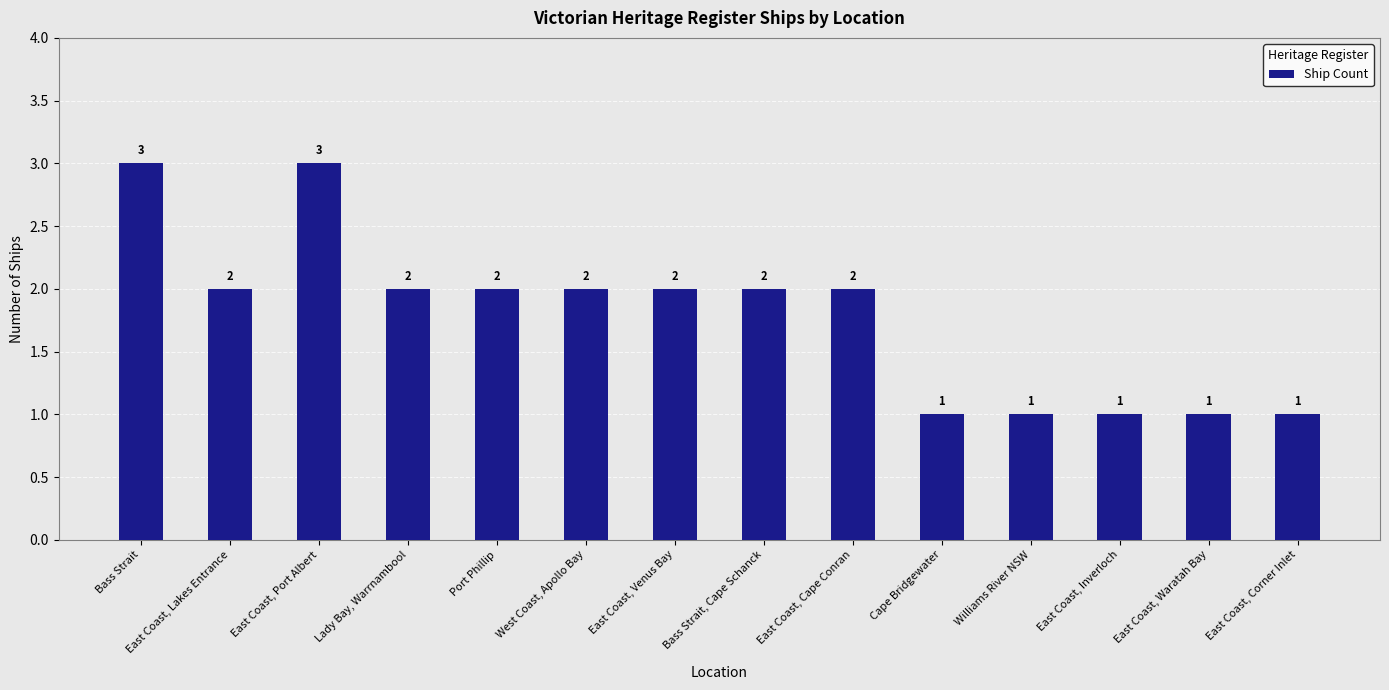

What is the value of the 9th bar from the left?

2